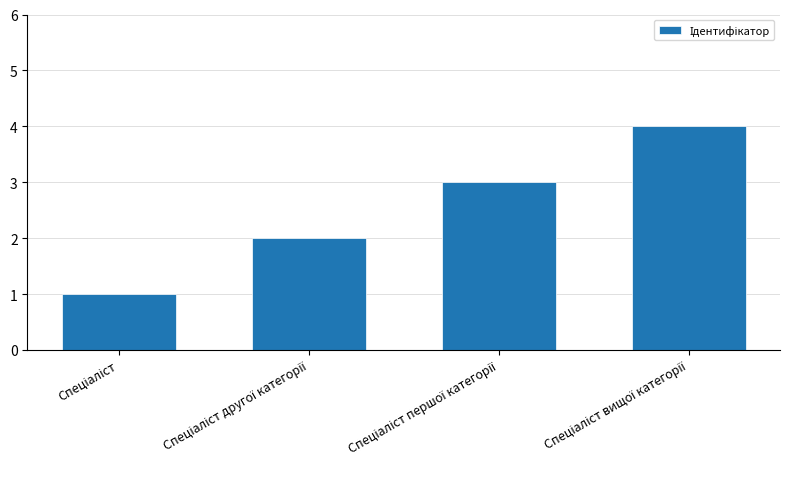

What is the maximum value shown in the chart?

4